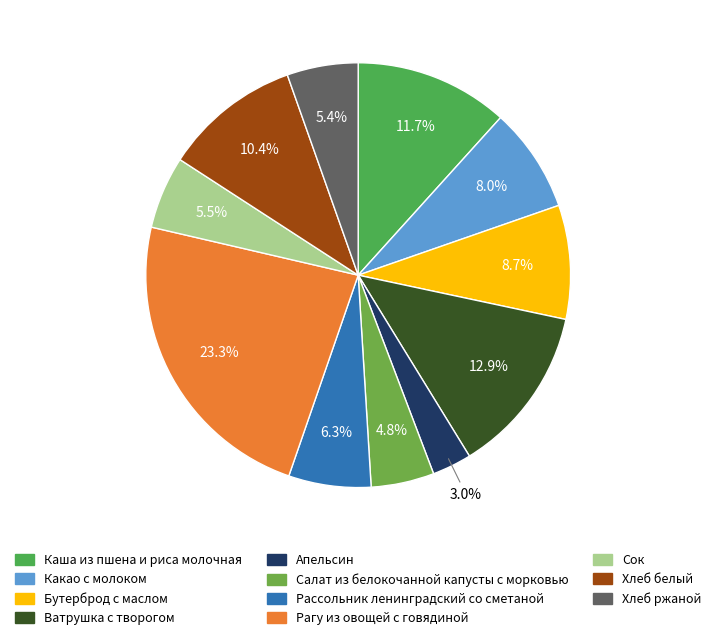

Is it true that Рассольник ленинградский со сметаной is 14% of the pie?

False